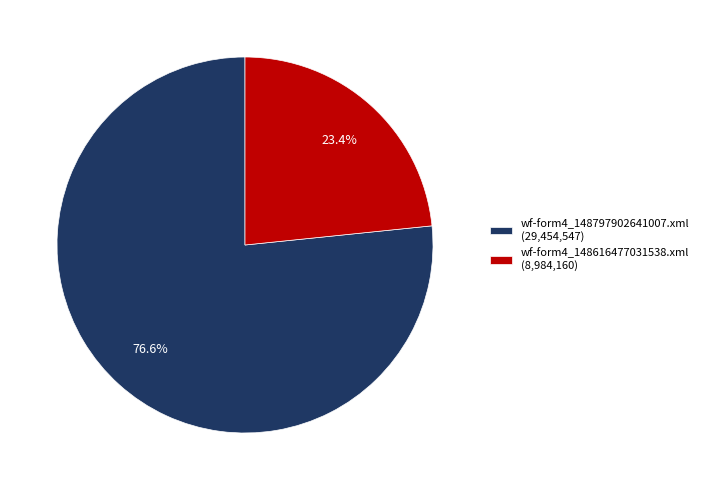

Count the number of slices in the pie.

2